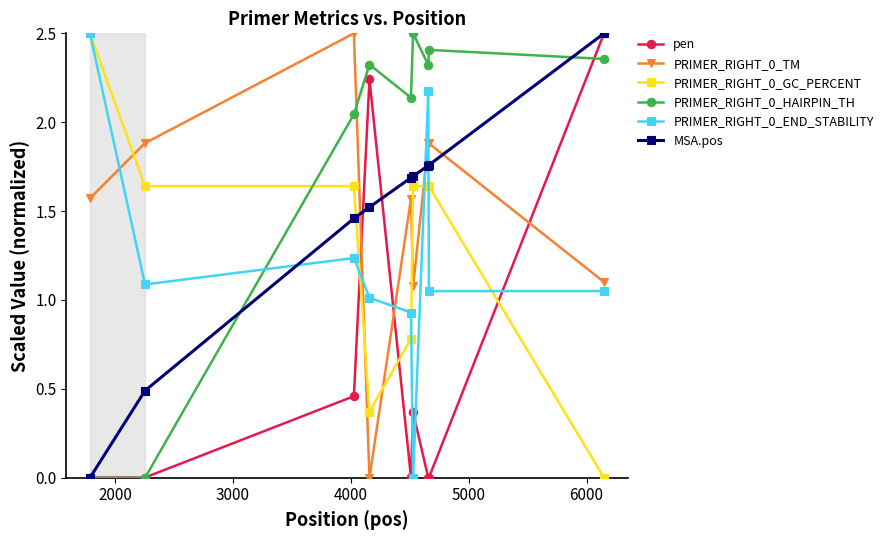

Which series ends up on top after the final intersection of pen and PRIMER_RIGHT_0_END_STABILITY?

pen